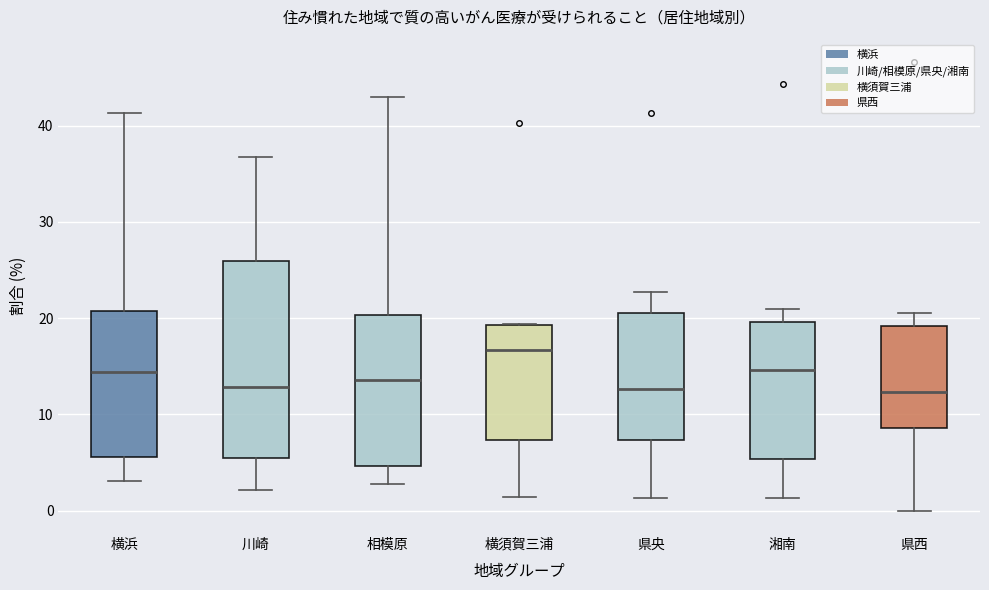

Where does the median line of the box for 湘南 sit on the y-axis? The values are not printed on the chart, so give them approximately, as read against the axis.

15